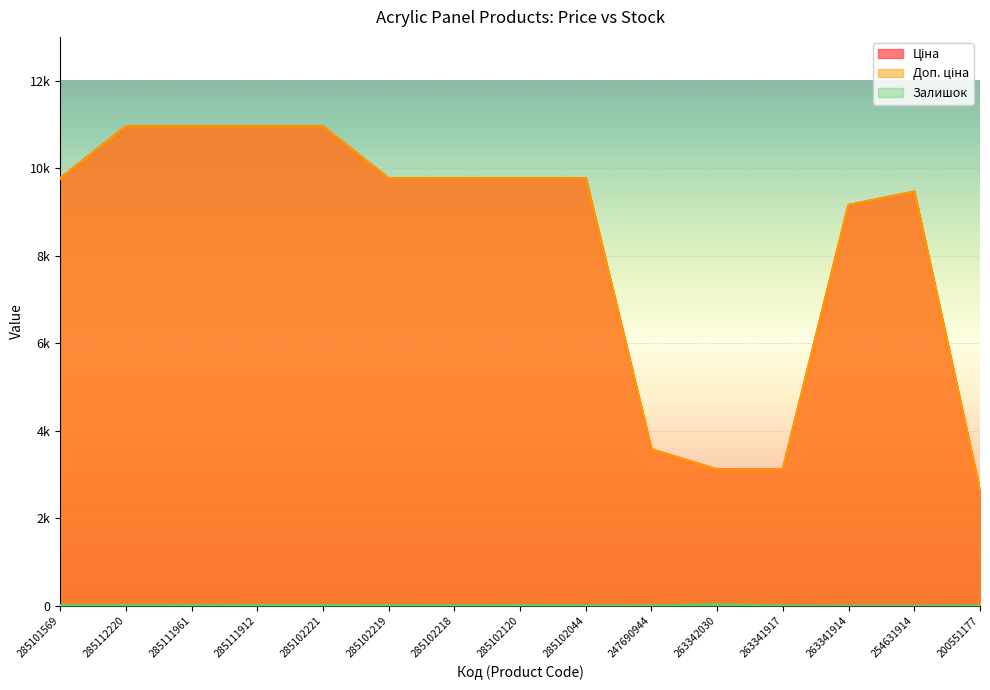

How many lines are shown in the chart?

3